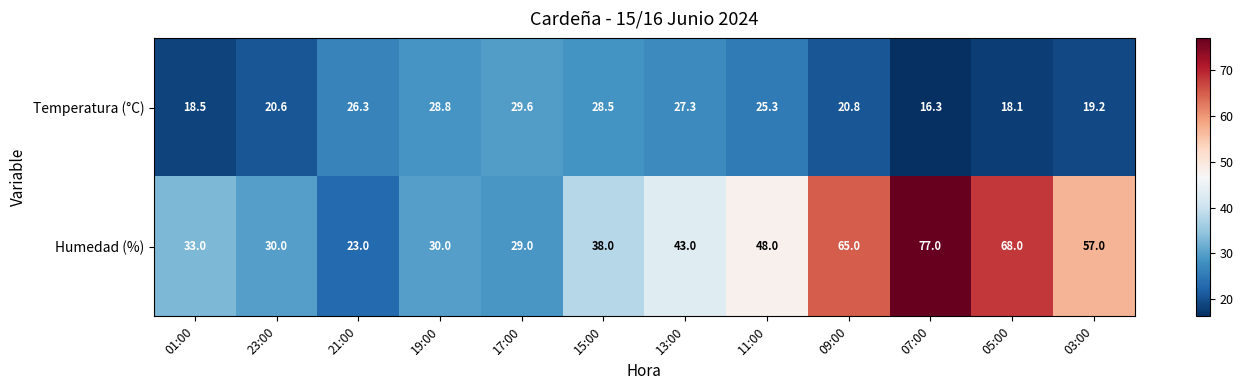

Reading left to right, list all the values displayed in this chart.

Temperatura (°C): 01:00=18.5	23:00=20.6	21:00=26.3	19:00=28.8	17:00=29.6	15:00=28.5	13:00=27.3	11:00=25.3	09:00=20.8	07:00=16.3	05:00=18.1	03:00=19.2
Humedad (%): 01:00=33.0	23:00=30.0	21:00=23.0	19:00=30.0	17:00=29.0	15:00=38.0	13:00=43.0	11:00=48.0	09:00=65.0	07:00=77.0	05:00=68.0	03:00=57.0